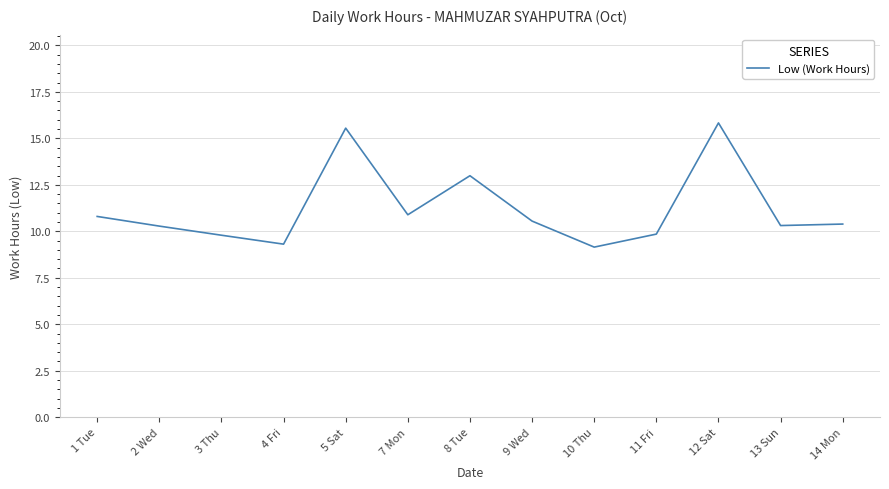

What is the difference between the maximum and minimum values?

6.7